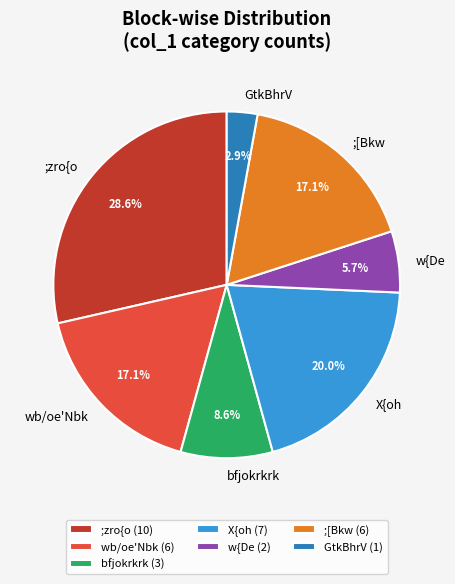

Which category has the biggest portion of the pie?

;zro{o